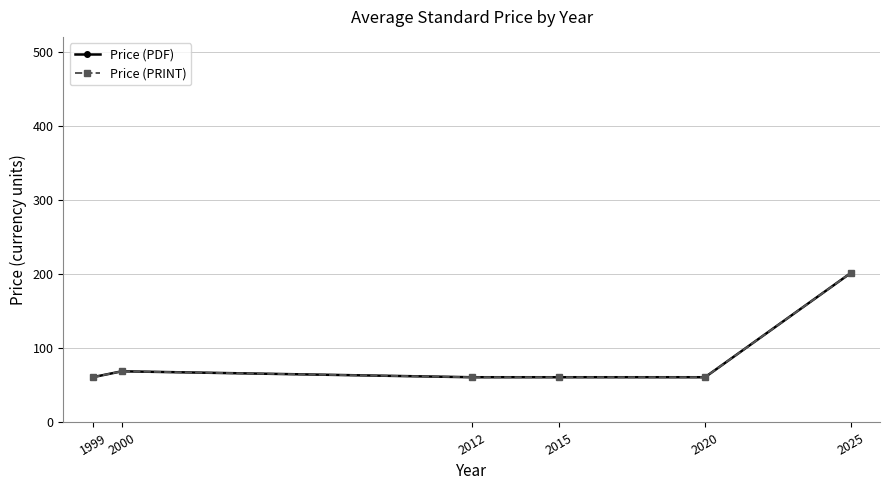

Where is the first local maximum for Price (PRINT)?

2000